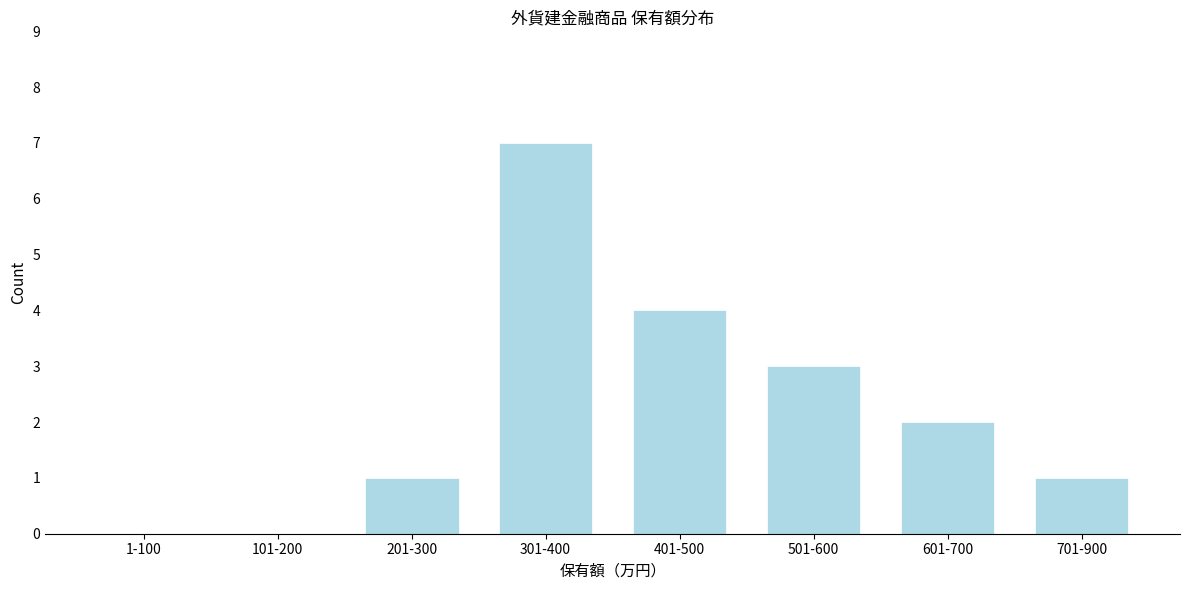

Reading right to left, list all the values displayed in this chart.

701-900=1	601-700=2	501-600=3	401-500=4	301-400=7	201-300=1	101-200=0	1-100=0